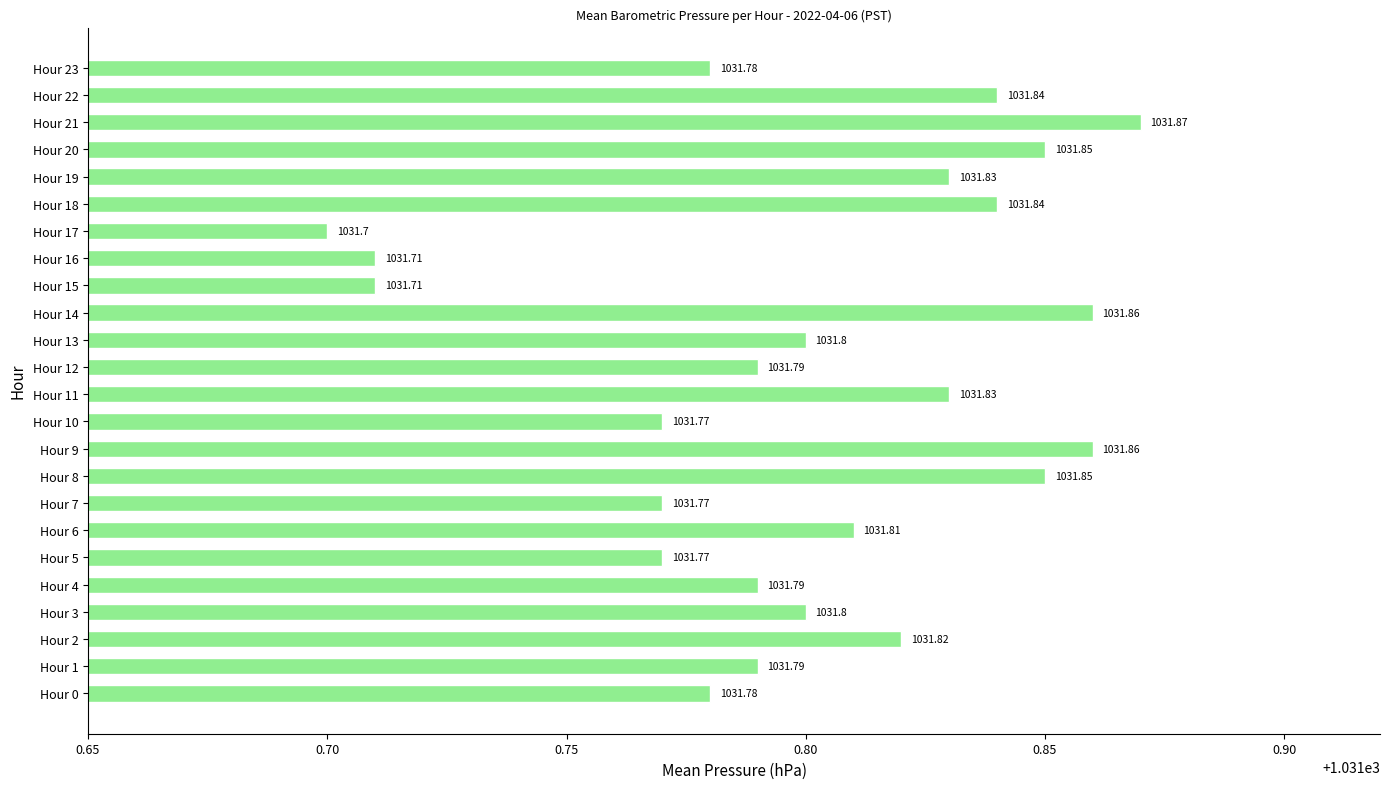

Does the chart contain any negative values?

No